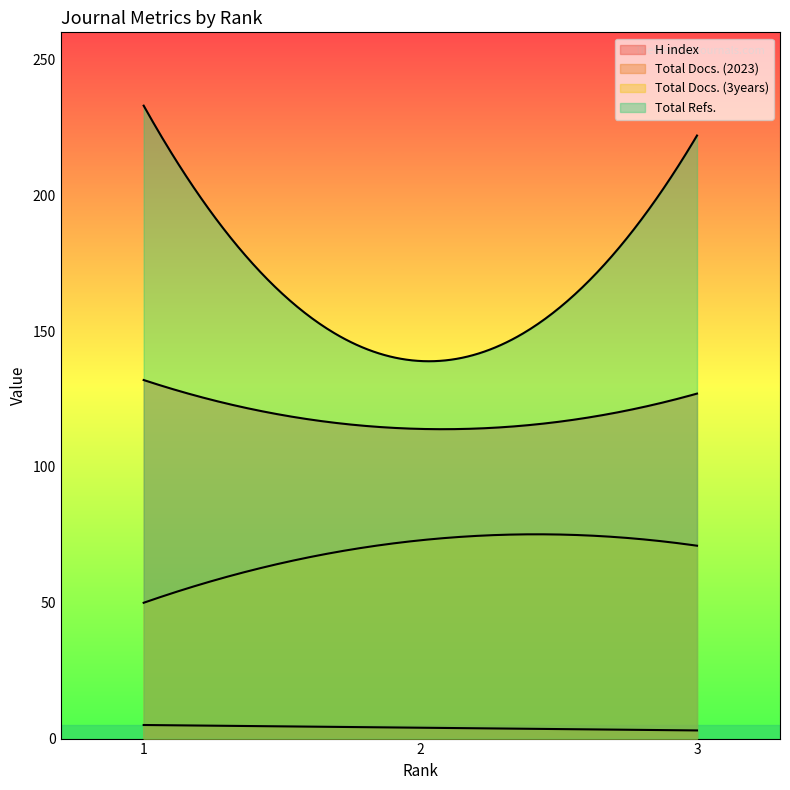

Count the number of data series in this chart.

4